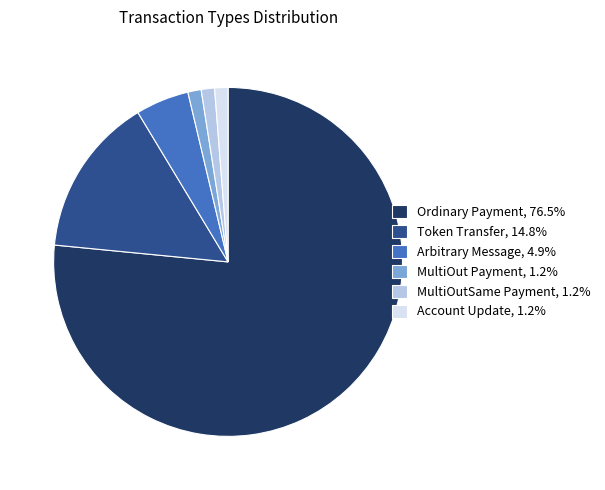

Do Token Transfer and Ordinary Payment together represent more than half of the pie?

Yes